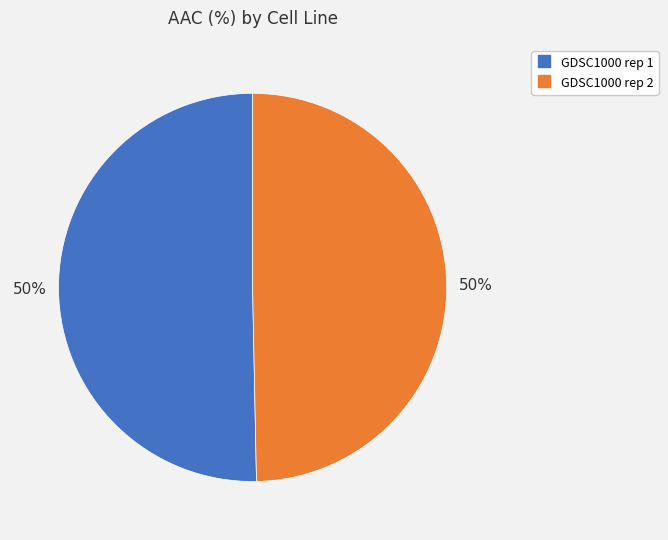

Is it true that GDSC1000 rep 2 is 50% of the pie?

True